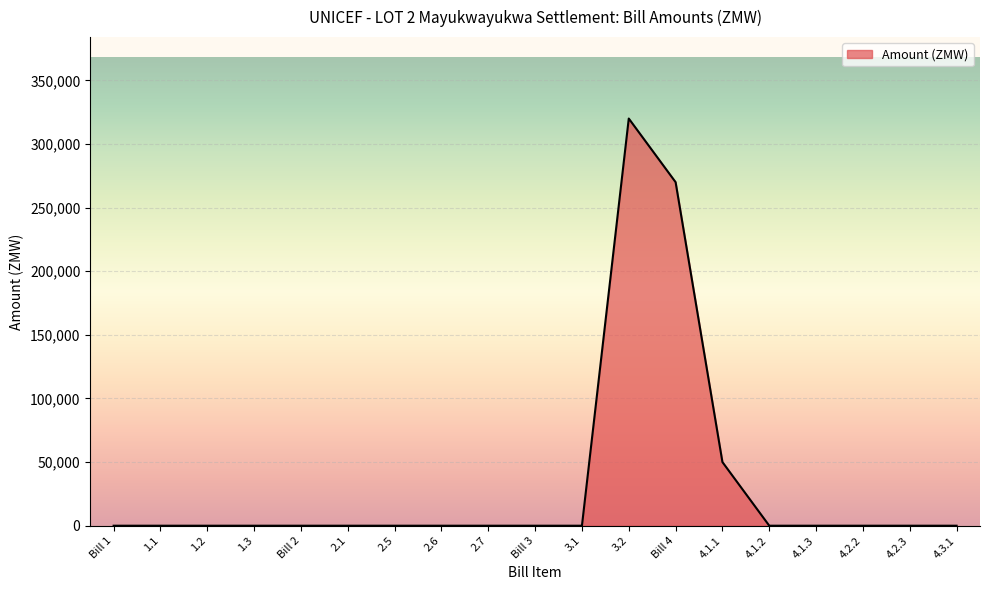

What is the maximum value shown in the chart?

320000